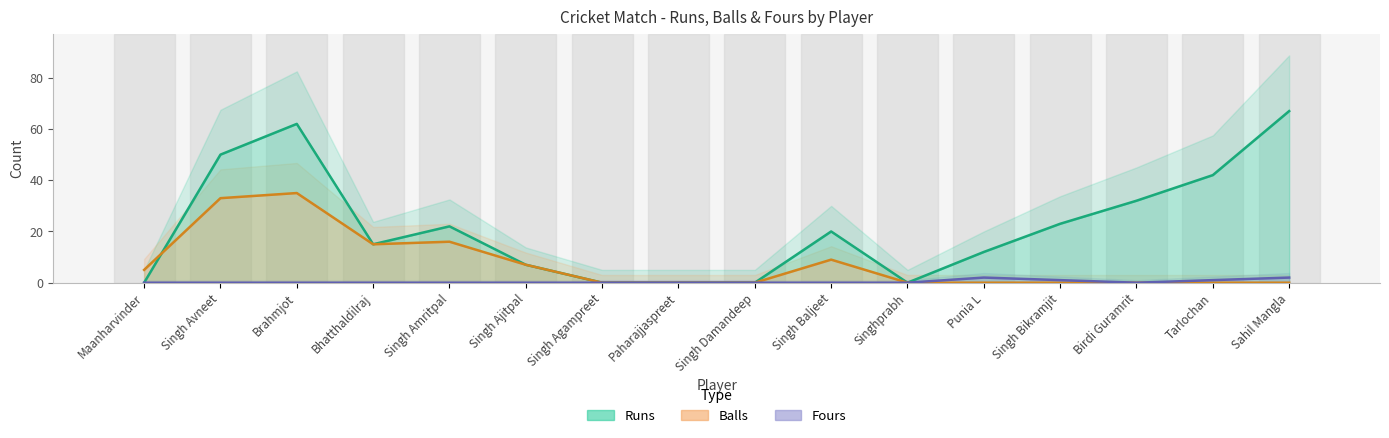

True or false: Runs has a value of 0 at Maanharvinder.

True